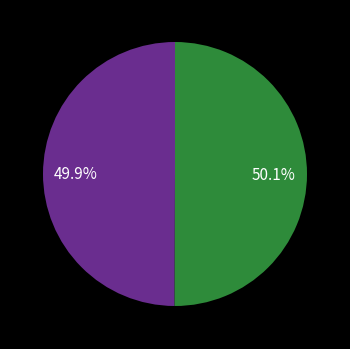

Does any single category account for the majority?

Yes